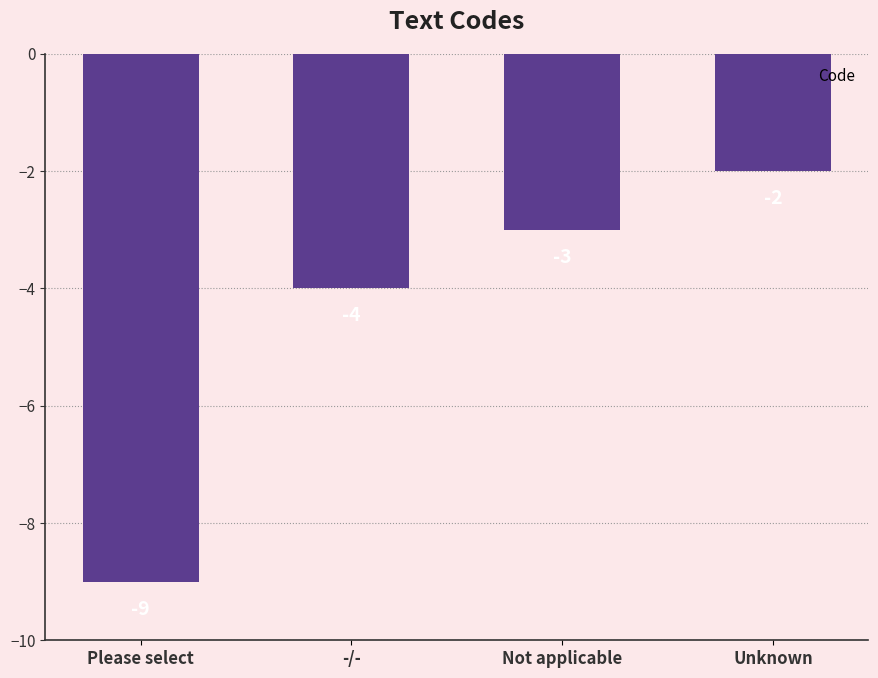

What position from the left is Please select?

1